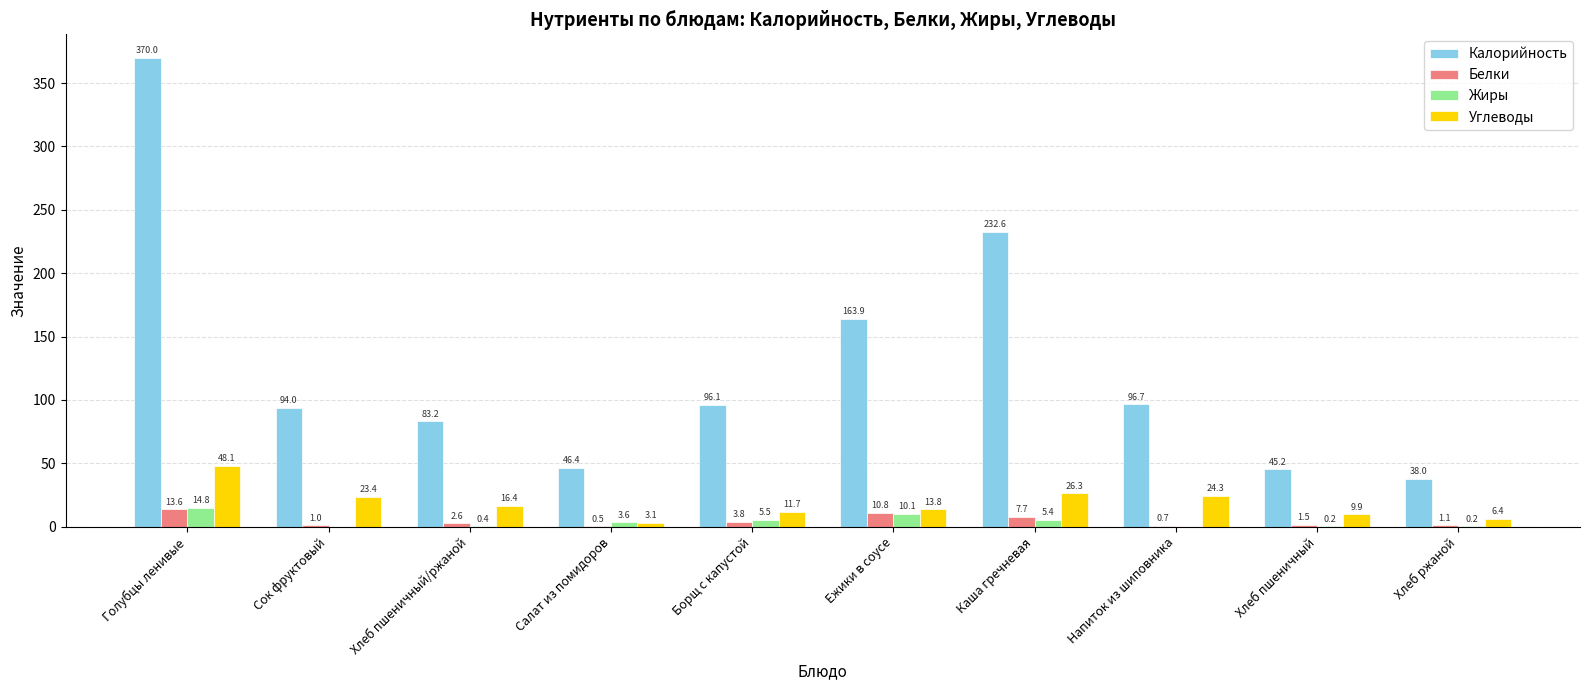

Is it true that Углеводы equals 39.0 at Каша гречневая?

False